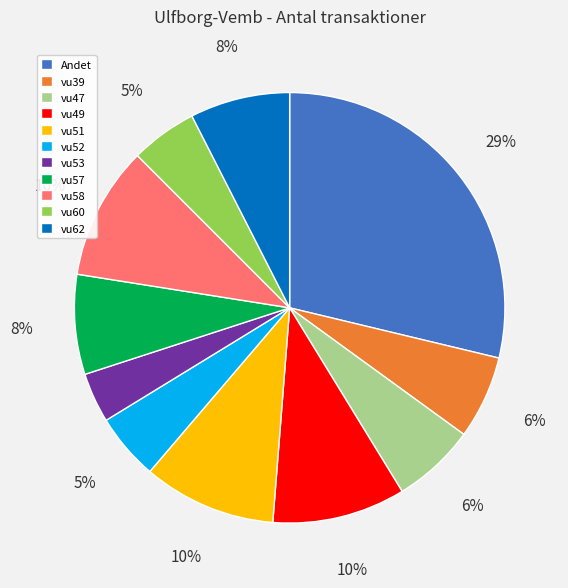

Which has a higher value, Andet or vu51?

Andet